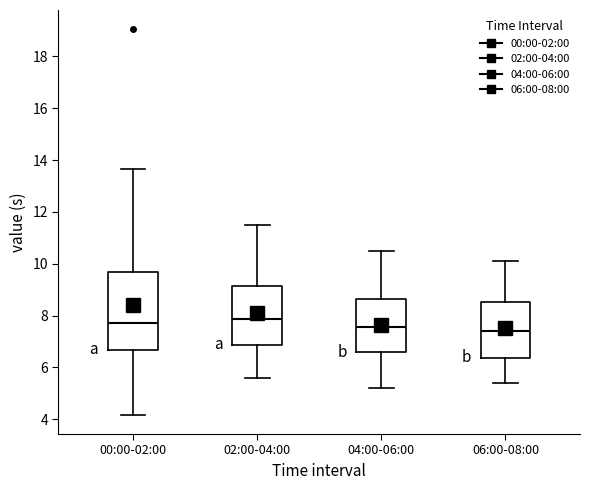

Reading left to right, transcribe this box plot: for each box, give where its median line is, the range the box spans, and where its two whiskers end, as read against the y-axis. The values are not printed on the chart, so give them approximately, as read against the axis.

00:00-02:00: median 7.8, box 6.6 to 9.6, whiskers 4.2 to 13.6
02:00-04:00: median 7.8, box 6.8 to 9.2, whiskers 5.6 to 11.6
04:00-06:00: median 7.6, box 6.6 to 8.6, whiskers 5.2 to 10.6
06:00-08:00: median 7.4, box 6.4 to 8.6, whiskers 5.4 to 10.2